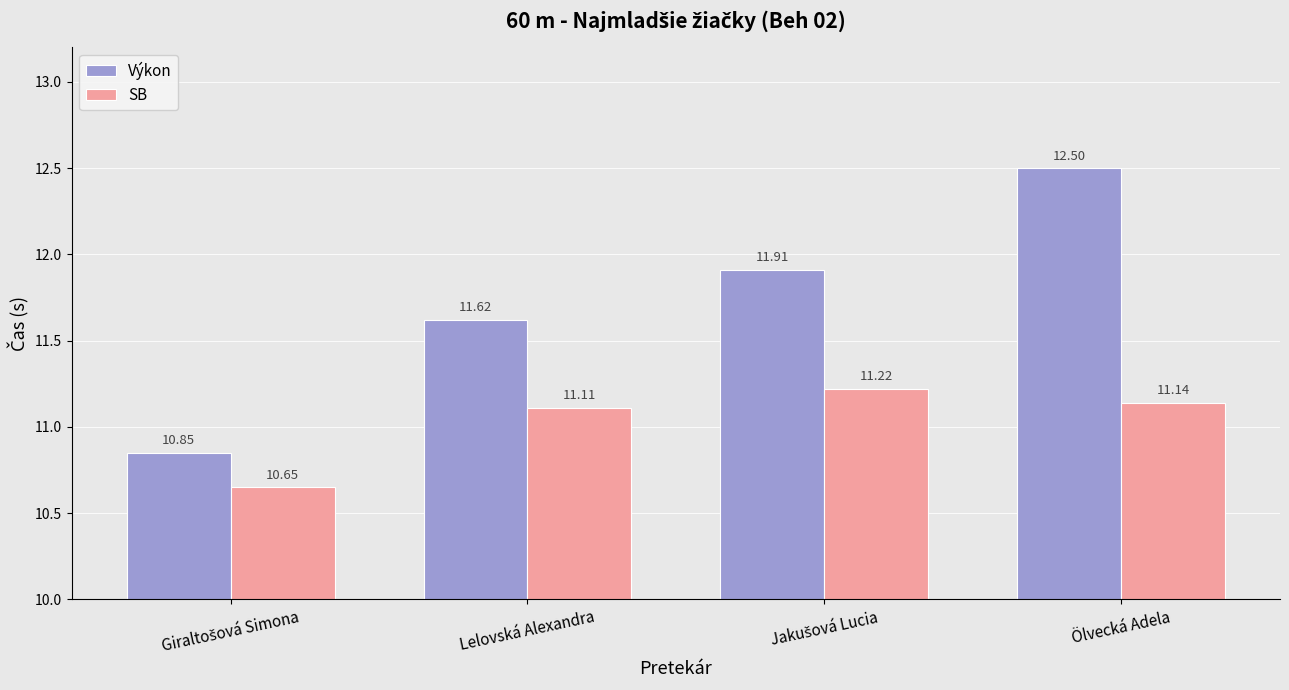

Which series has the widest spread of values?

Výkon